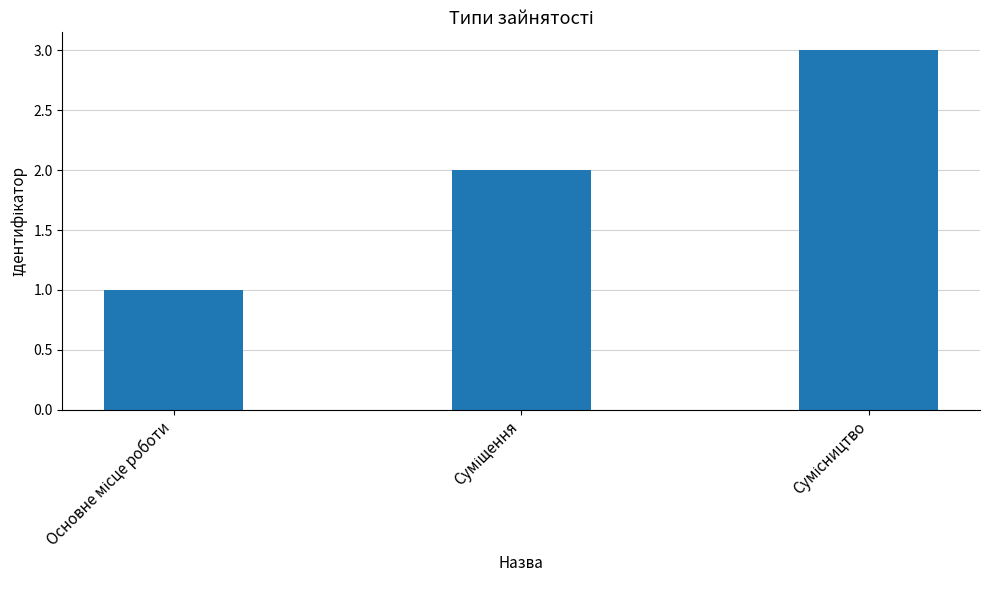

What is the maximum value shown in the chart?

3